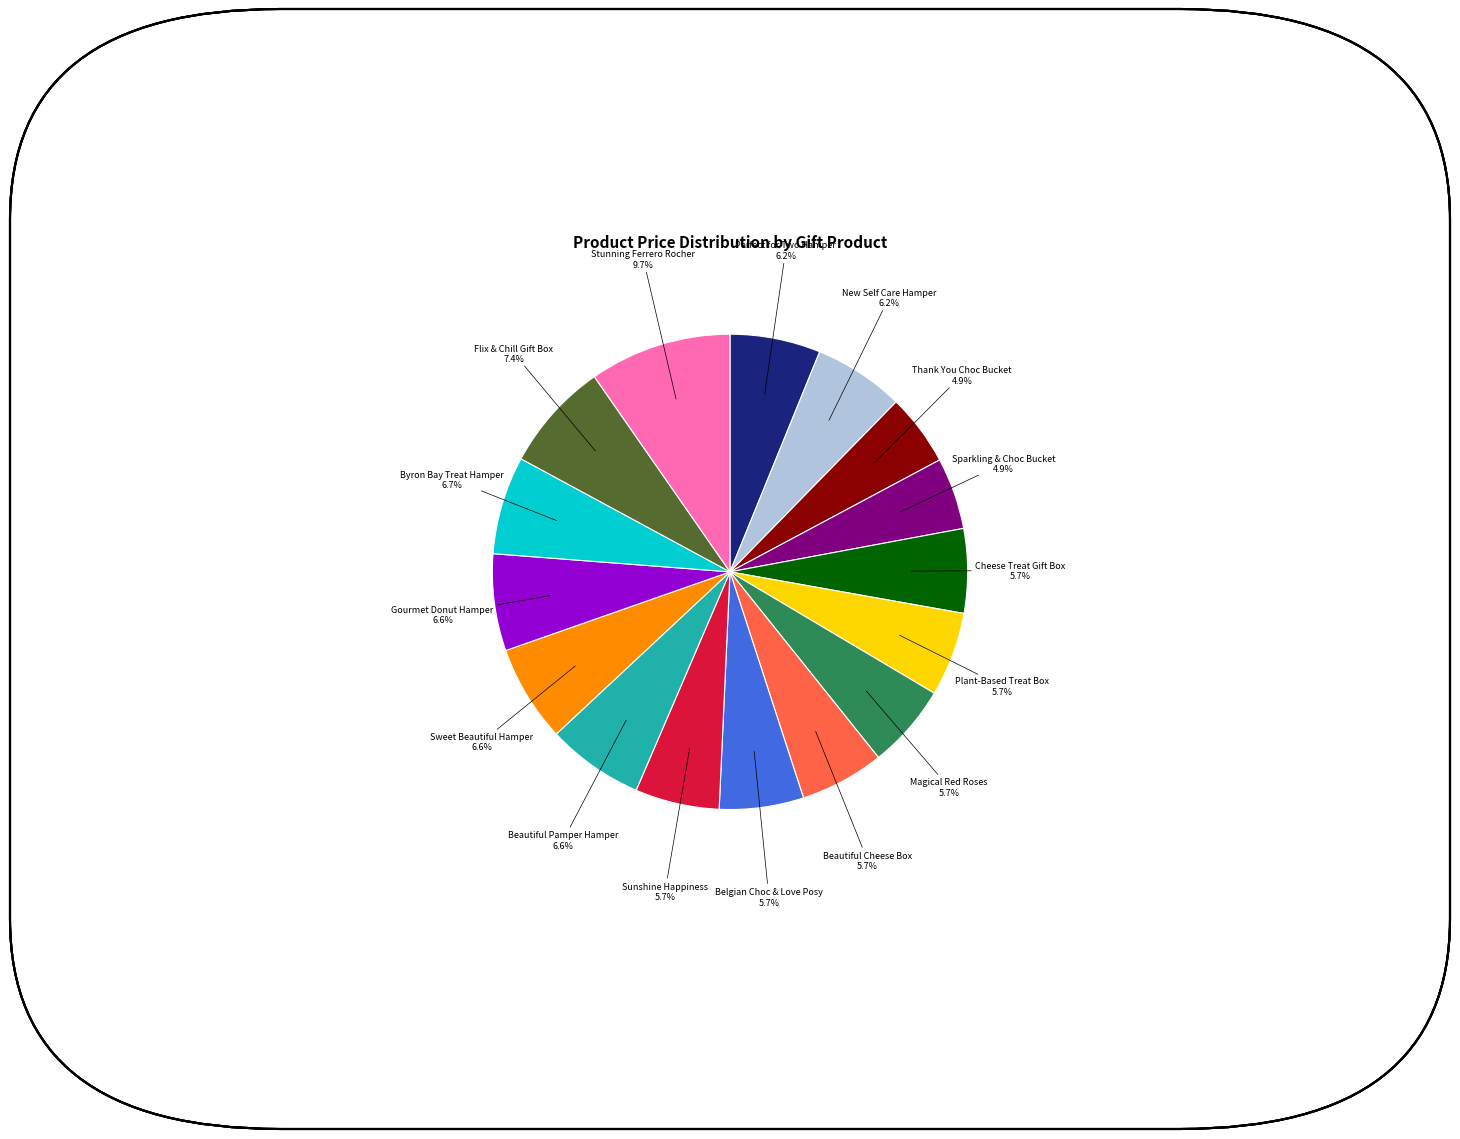

Is there any slice that represents more than half of the pie?

No